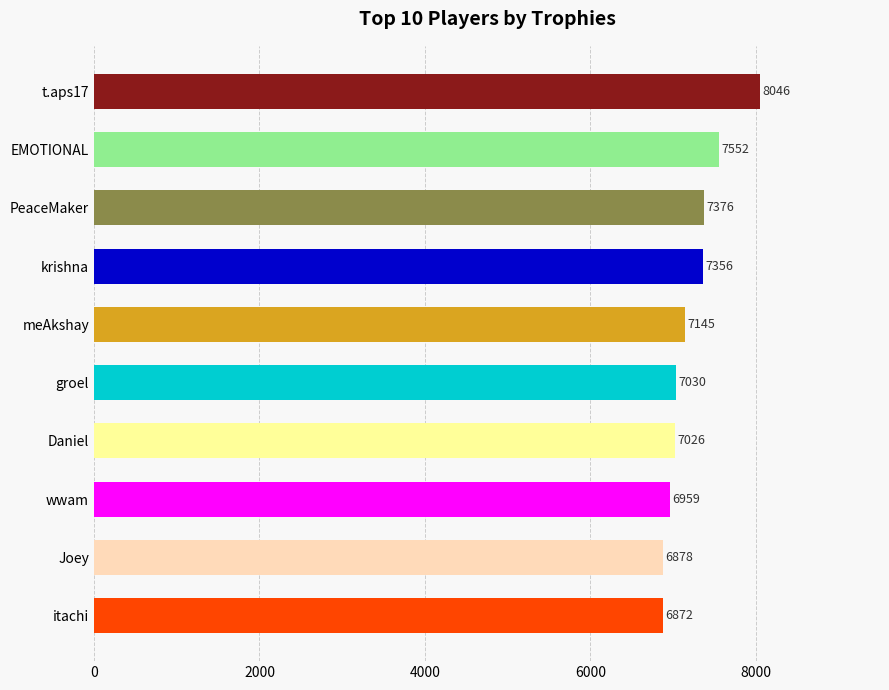

Reading top to bottom, extract all data points from this chart.

8046	7552	7376	7356	7145	7030	7026	6959	6878	6872